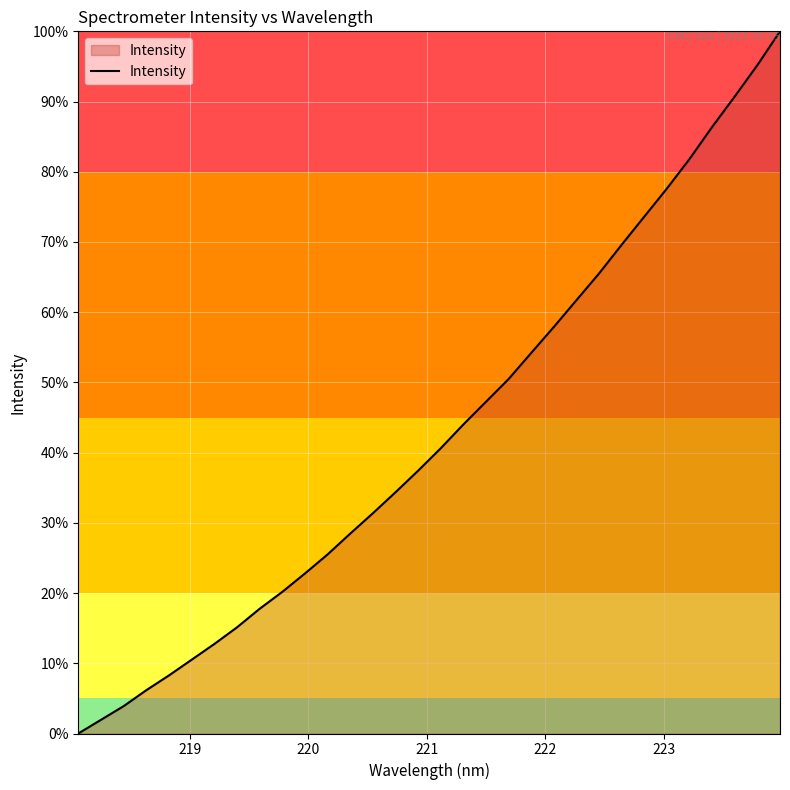

What is the greatest value displayed?

100.0